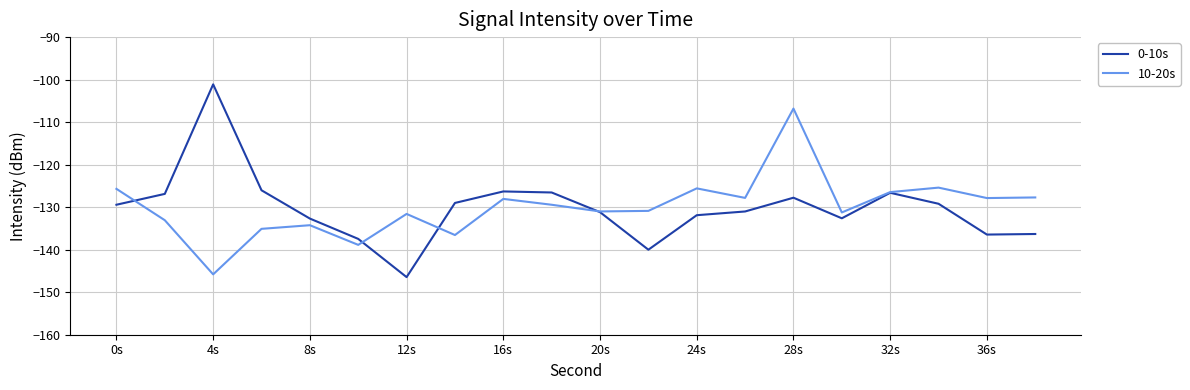

True or false: 0-10s has more than 0 interior local peaks.

True